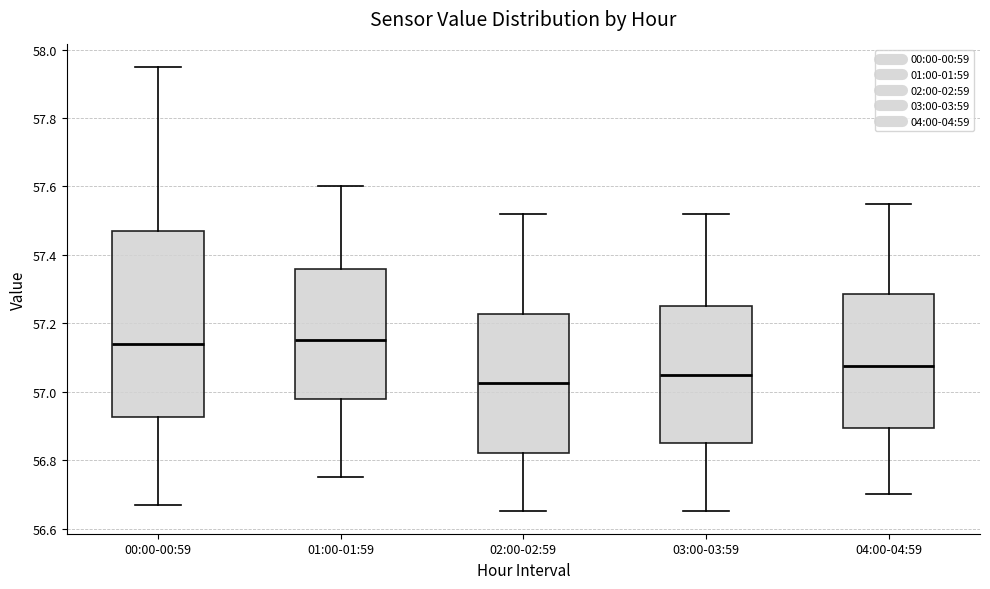

Which box's median line is the lowest?

02:00-02:59